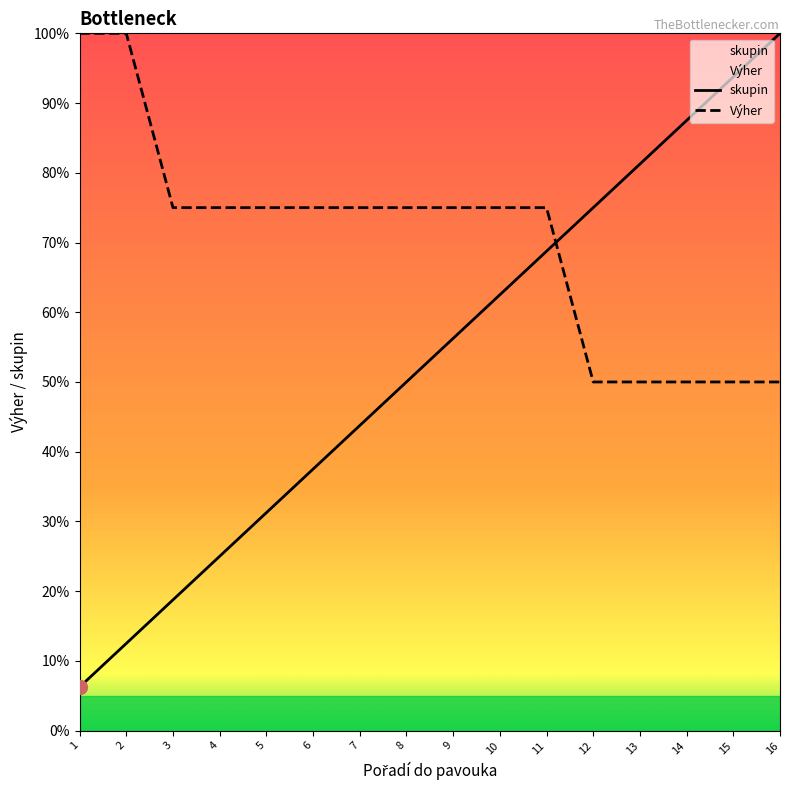

What is the total value across all series at 4?

100.0